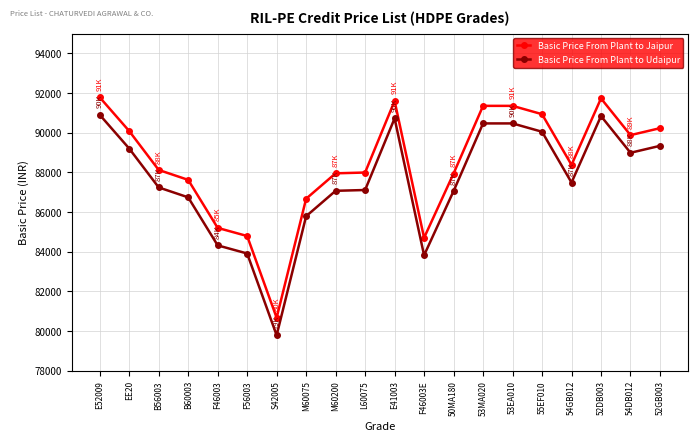

Is the value of Basic Price From Plant to Udaipur at B60003 greater than the value of Basic Price From Plant to Jaipur at 53EA010?

No